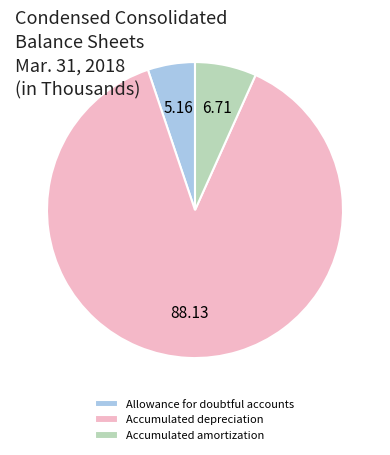

Which has a higher value, Accumulated depreciation or Accumulated amortization?

Accumulated depreciation